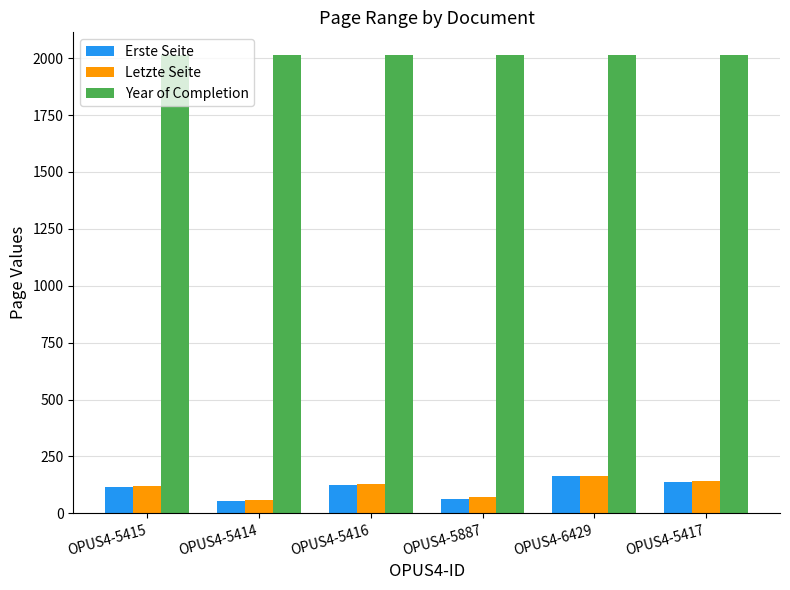

Are the bars horizontal?

No